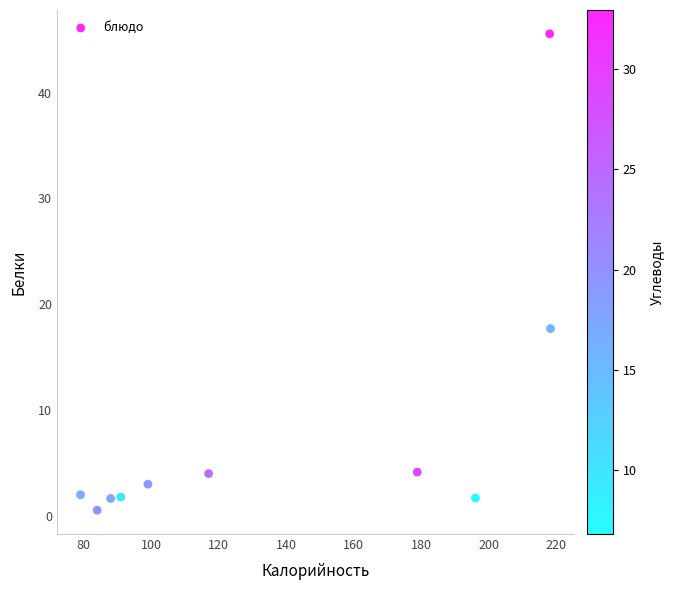

What is the range of X values (max minus min)?

139.4